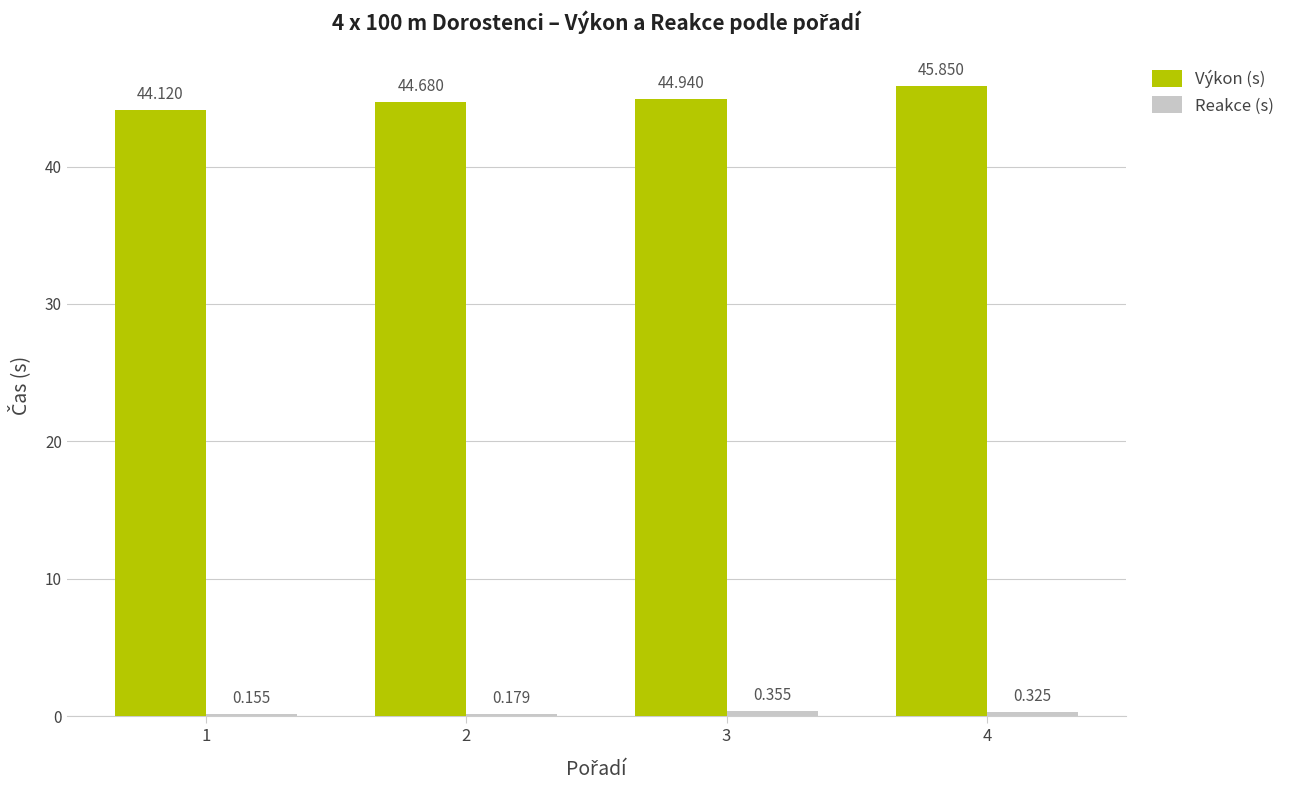

What is the value of the Výkon (s) bar at the 1st from the left?

44.1